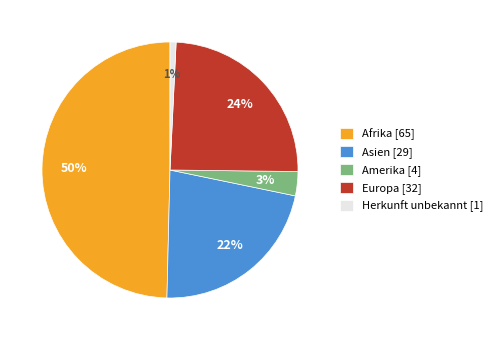

What percentage is the Asien slice, to the nearest percent?

22%